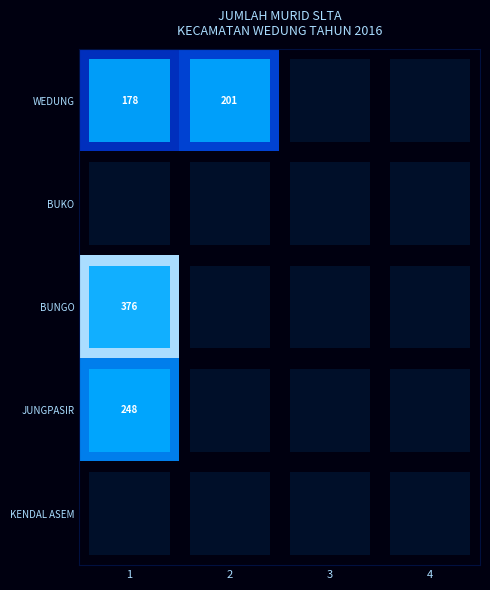

Which label corresponds to the largest value in the chart?

1